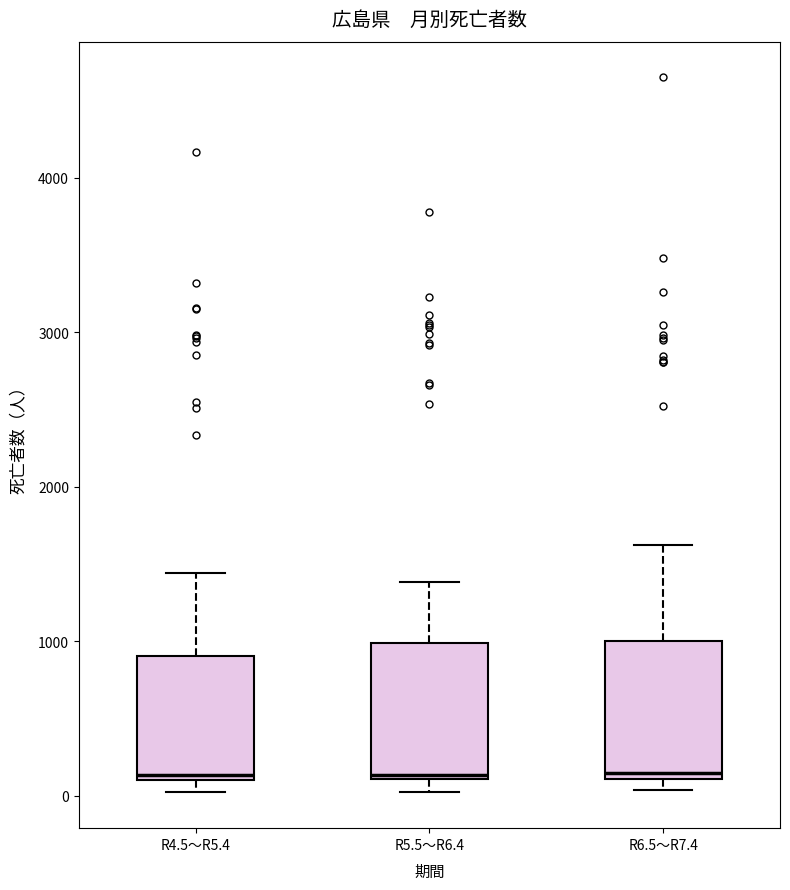

Reading left to right, read every box against the y-axis: the position of its median line, the range the box covers, and the ends of its whiskers. The values are not printed on the chart, so give them approximately, as read against the axis.

R4.5～R5.4: median 100 (just above the box's lower edge), box 100 to 900, whiskers 0 to 1400
R5.5～R6.4: median 100, box 100 to 1000, whiskers 0 to 1400
R6.5～R7.4: median 100 (just above the box's lower edge), box 100 to 1000, whiskers 0 to 1600